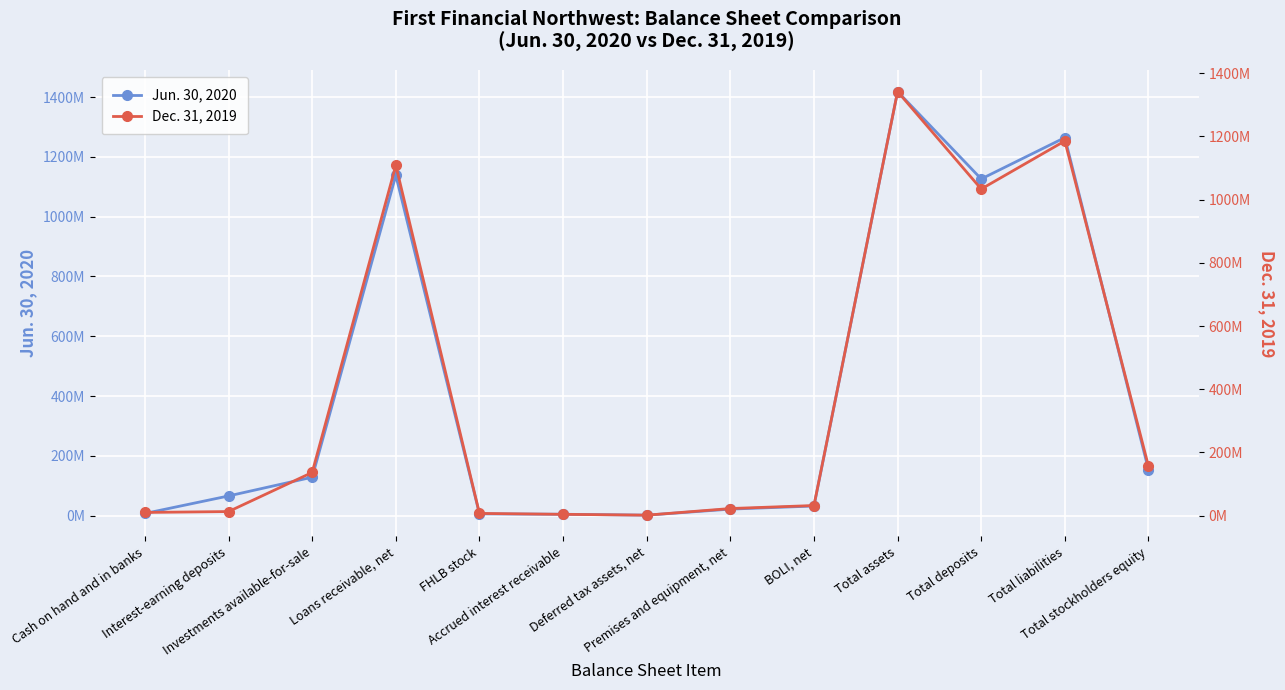

Reading left to right, list all the values displayed in this chart.

Jun. 30, 2020: Cash on hand and in banks=7.7	Interest-earning deposits=66.2	Investments available-for-sale=128.9	Loans receivable, net=1138.2	FHLB stock=6.4	Accrued interest receivable=5.0	Deferred tax assets, net=2.0	Premises and equipment, net=22.2	BOLI, net=32.6	Total assets=1418.4	Total deposits=1126.2	Total liabilities=1264.4	Total stockholders equity=154.0
Dec. 31, 2019: Cash on hand and in banks=10.1	Interest-earning deposits=12.9	Investments available-for-sale=136.6	Loans receivable, net=1108.5	FHLB stock=7.0	Accrued interest receivable=4.1	Deferred tax assets, net=1.5	Premises and equipment, net=22.5	BOLI, net=32.0	Total assets=1341.9	Total deposits=1033.5	Total liabilities=1185.6	Total stockholders equity=156.3